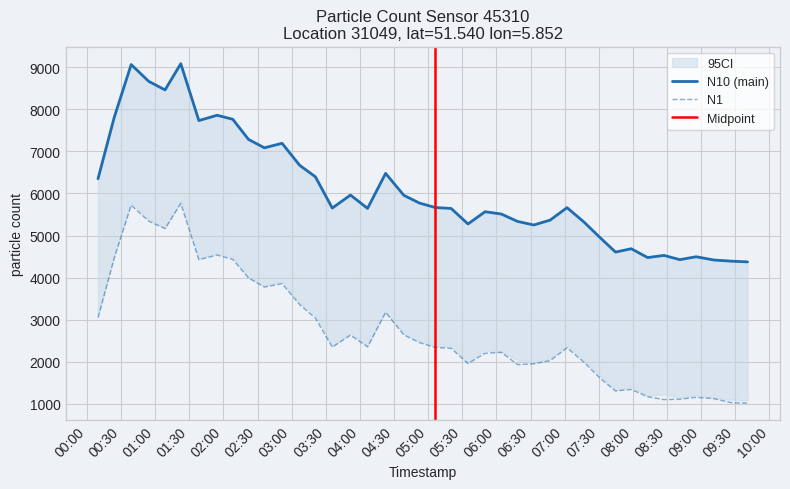

How many distinct data groups are displayed?

2